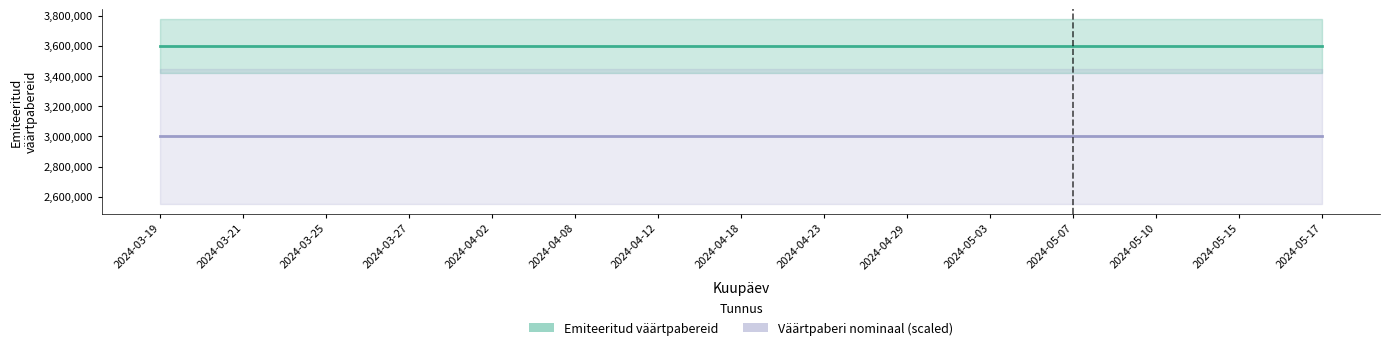

Reading right to left, transcribe all the data shown in this chart.

Emiteeritud väärtpabereid: 2024-05-17=3600000	2024-05-15=3600000	2024-05-10=3600000	2024-05-07=3600000	2024-05-03=3600000	2024-04-29=3600000	2024-04-23=3600000	2024-04-18=3600000	2024-04-12=3600000	2024-04-08=3600000	2024-04-02=3600000	2024-03-27=3600000	2024-03-25=3600000	2024-03-21=3600000	2024-03-19=3600000
Väärtpaberi nominaal (scaled): 2024-05-17=3000000	2024-05-15=3000000	2024-05-10=3000000	2024-05-07=3000000	2024-05-03=3000000	2024-04-29=3000000	2024-04-23=3000000	2024-04-18=3000000	2024-04-12=3000000	2024-04-08=3000000	2024-04-02=3000000	2024-03-27=3000000	2024-03-25=3000000	2024-03-21=3000000	2024-03-19=3000000